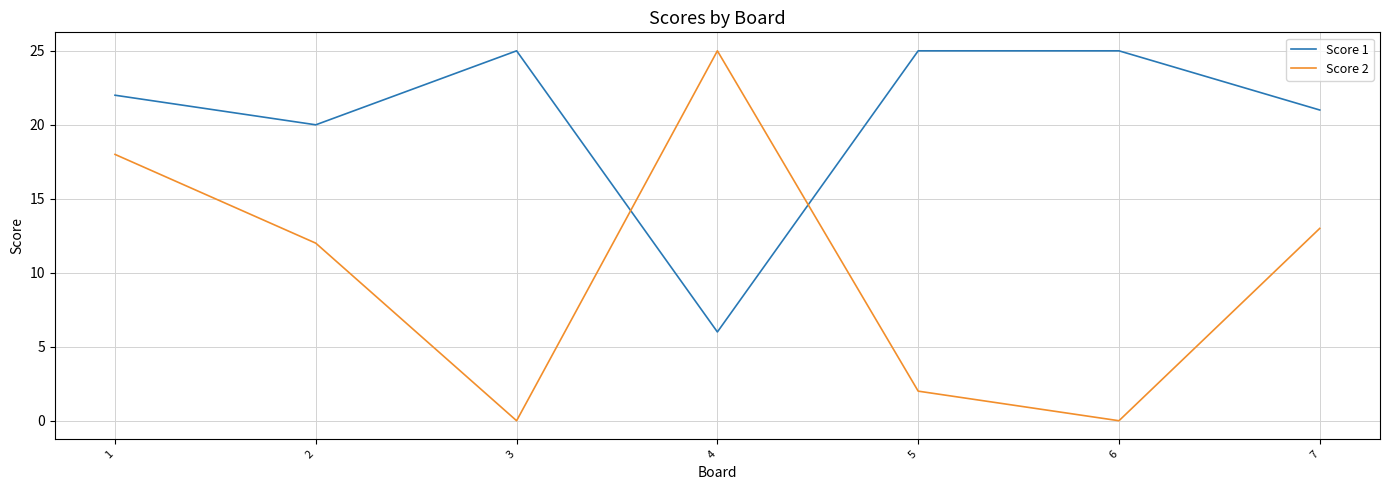

What is the difference between the maximum and minimum values in the Score 1 series?

19